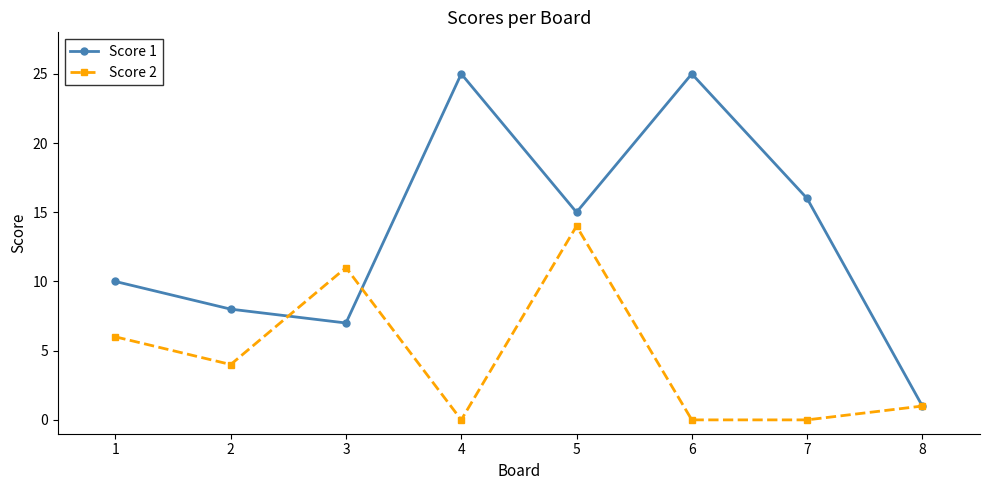

What is the greatest value displayed?

25